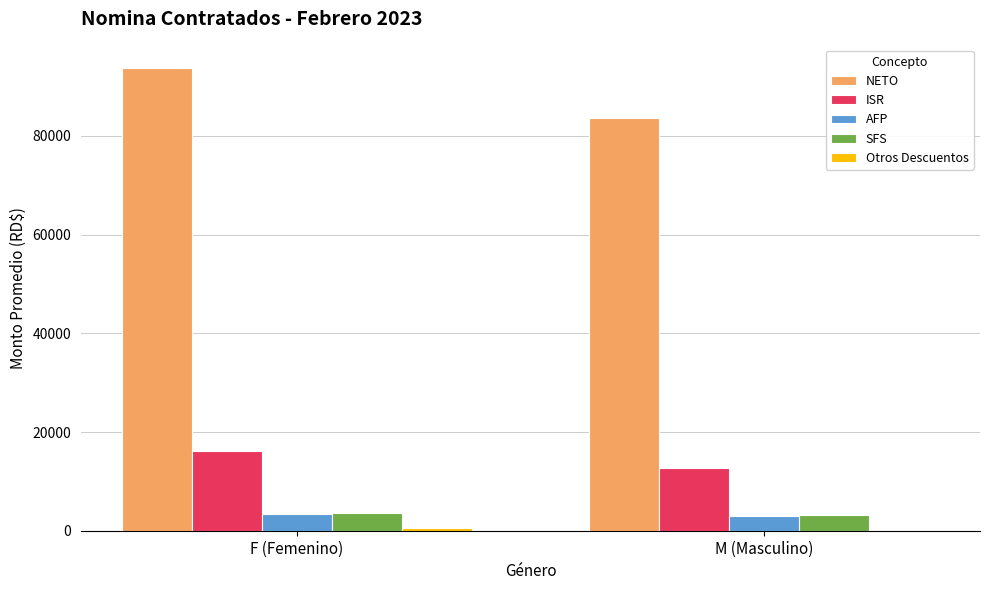

Where does the ISR series first go above 16221?

F (Femenino)